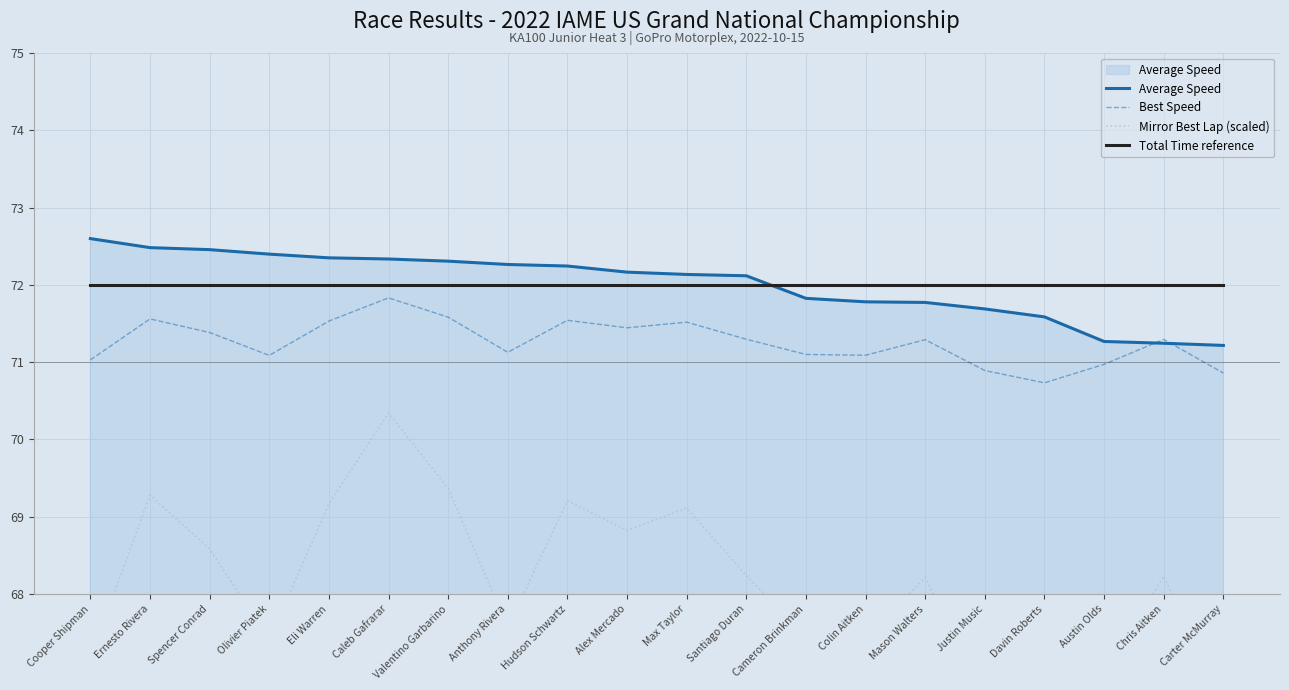

How many values in the Best Speed series are below 71?

4